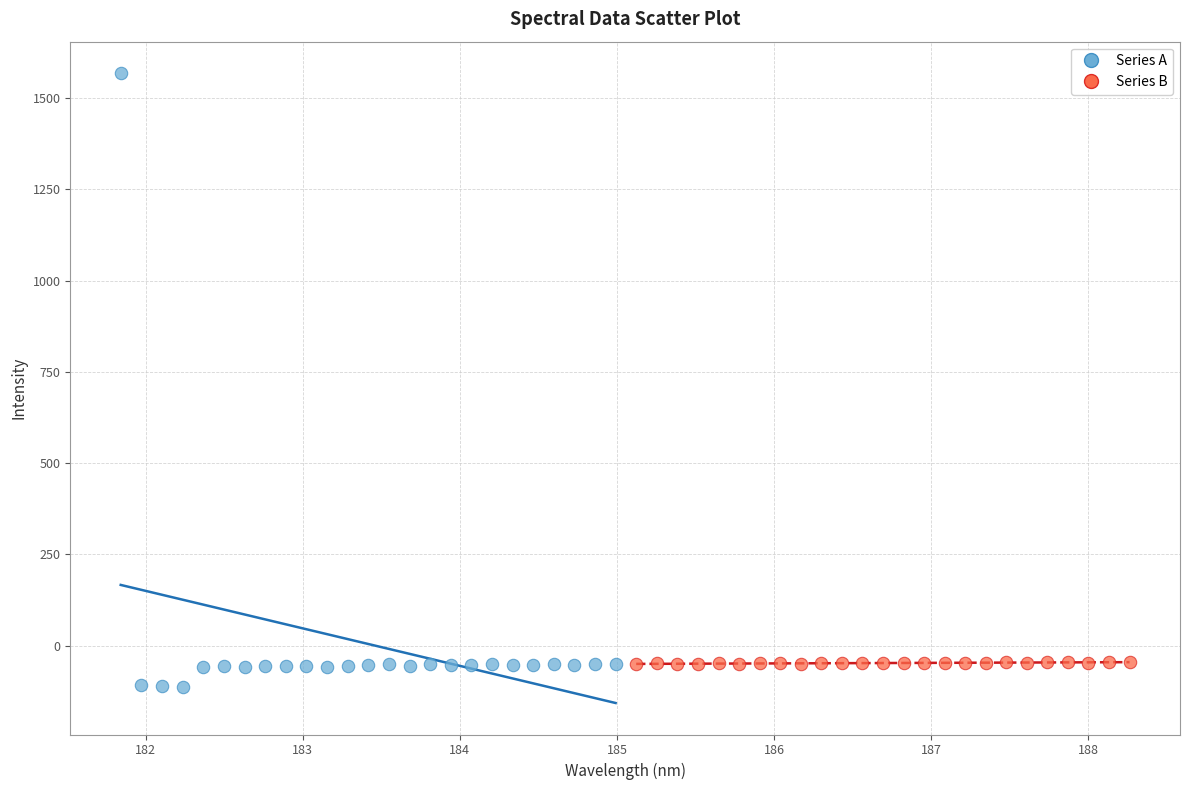

Which series has the largest Y range (max minus min)?

Series A